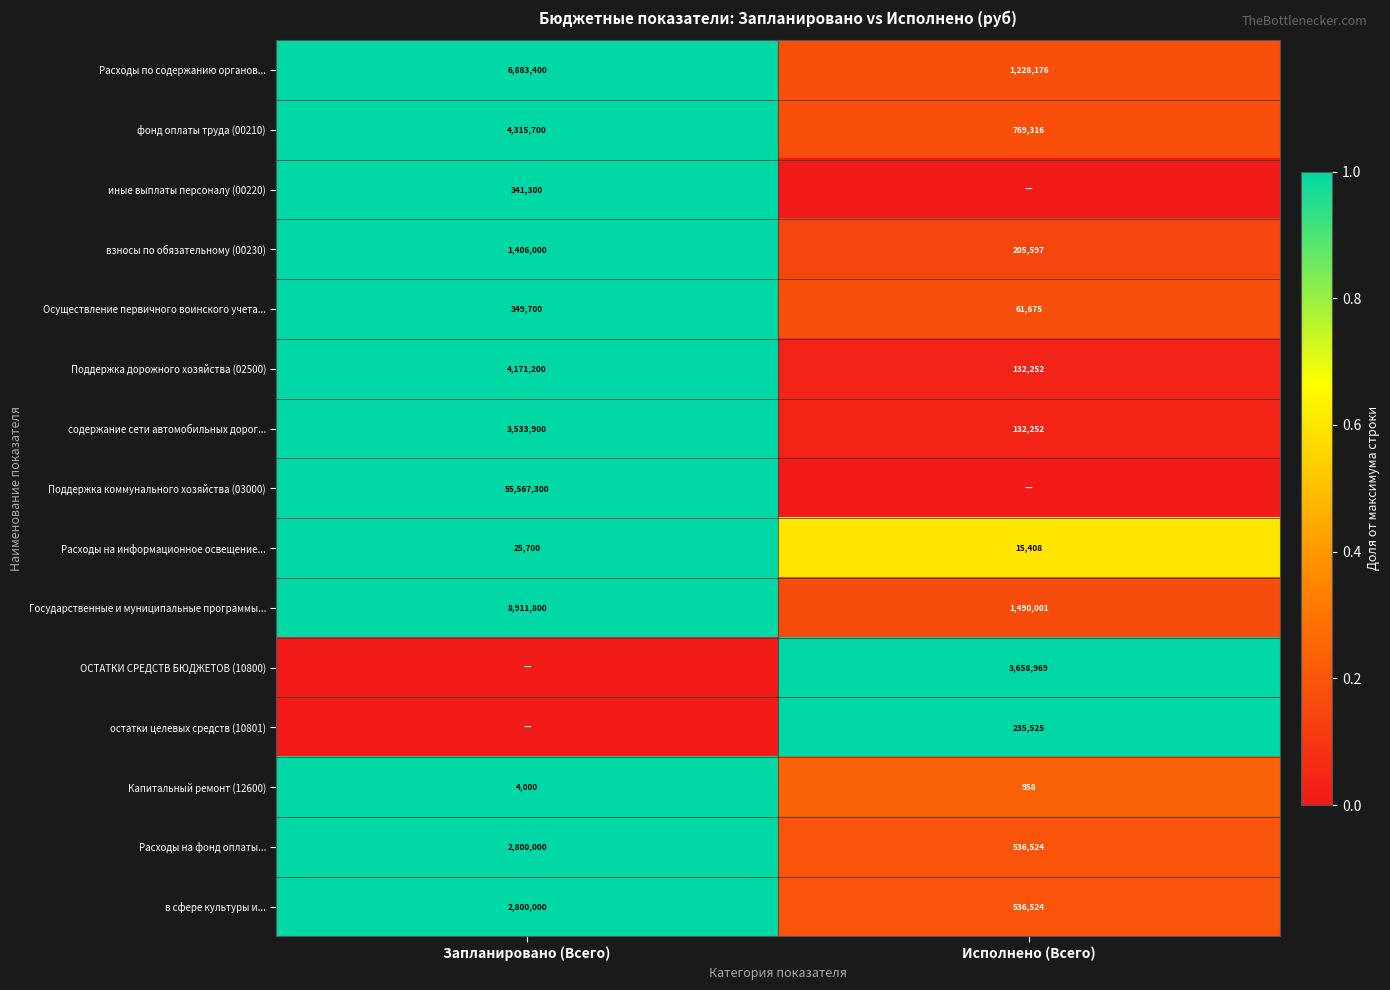

At how many categories does at least one series exceed 0?

2